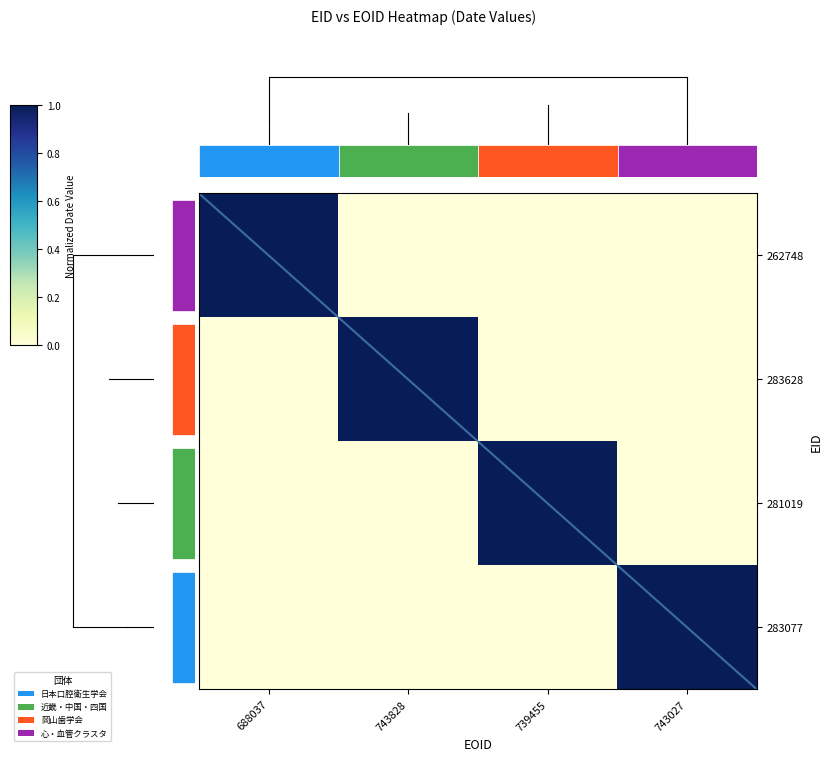

At 743828, list the series in order from smallest to largest.

262748, 281019, 283077, 283628